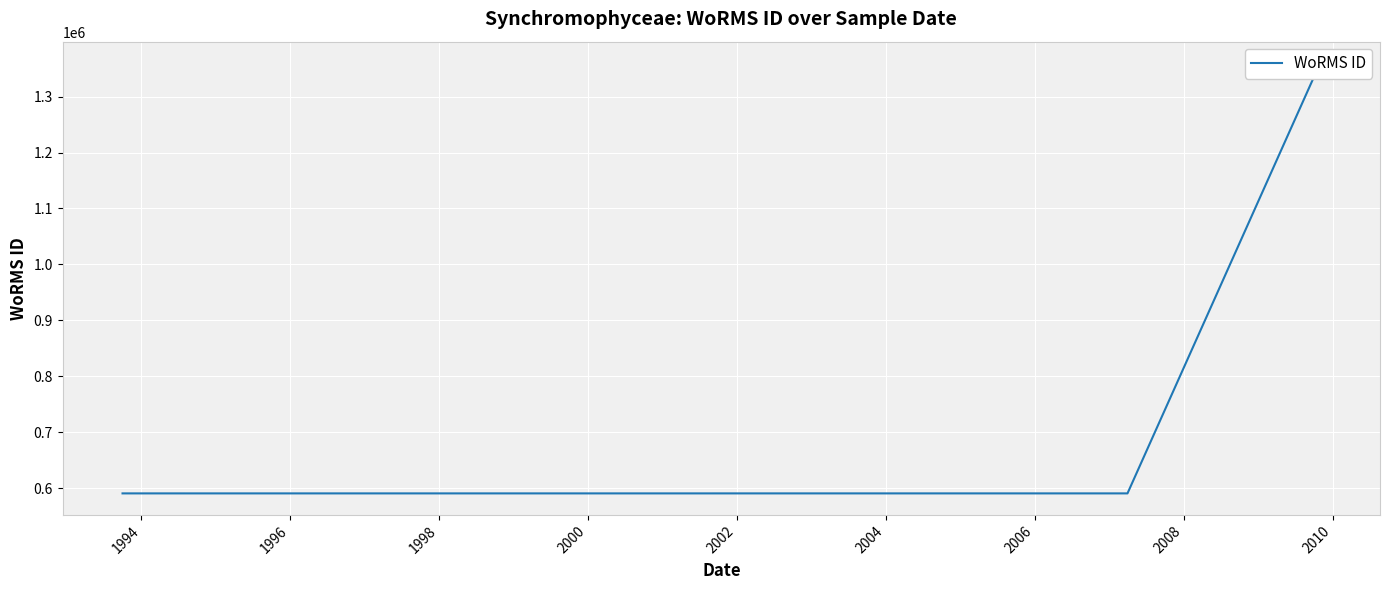

The chart shows a value of 590432 at 1994. True or false?

True